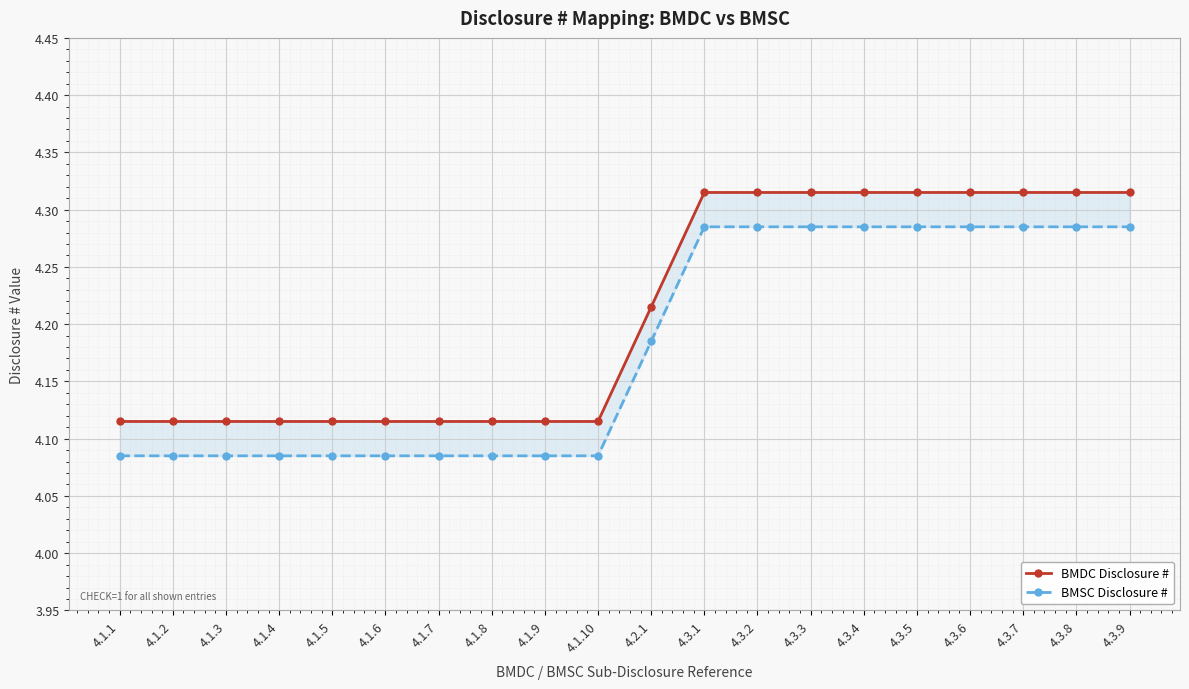

What is the highest value of the BMSC Disclosure # series?

4.3